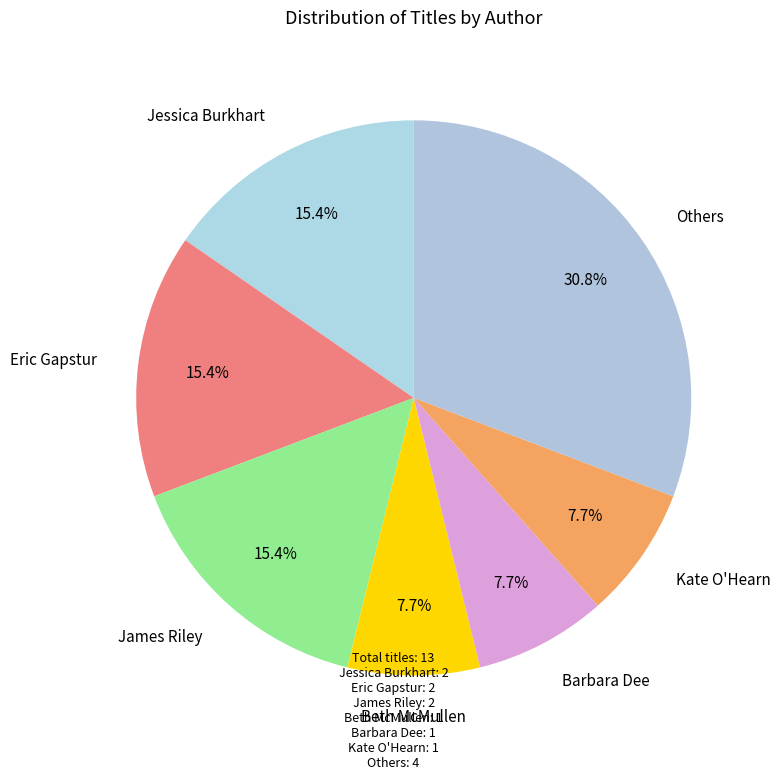

Combined, what portion of the pie is James Riley and Beth McMullen?

23.1%